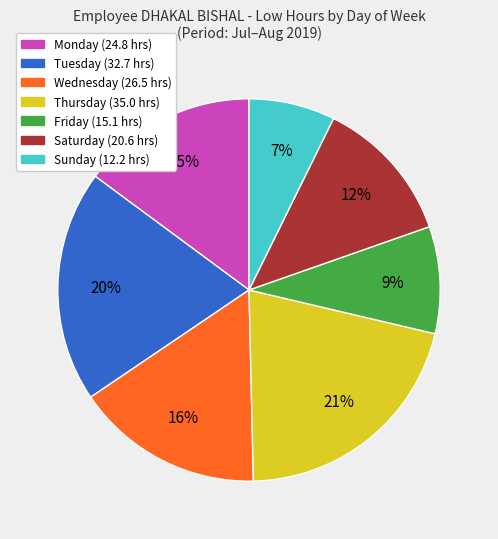

To the nearest percent, what is the average slice percentage?

14%